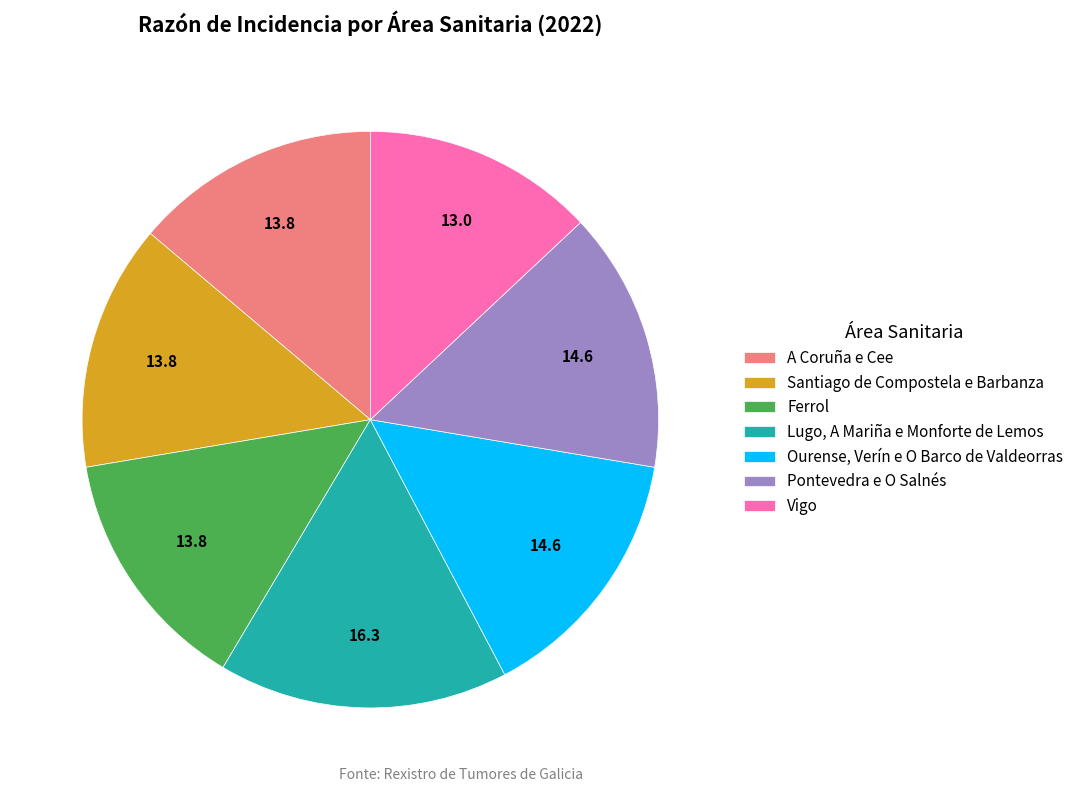

Is there any slice that represents more than half of the pie?

No